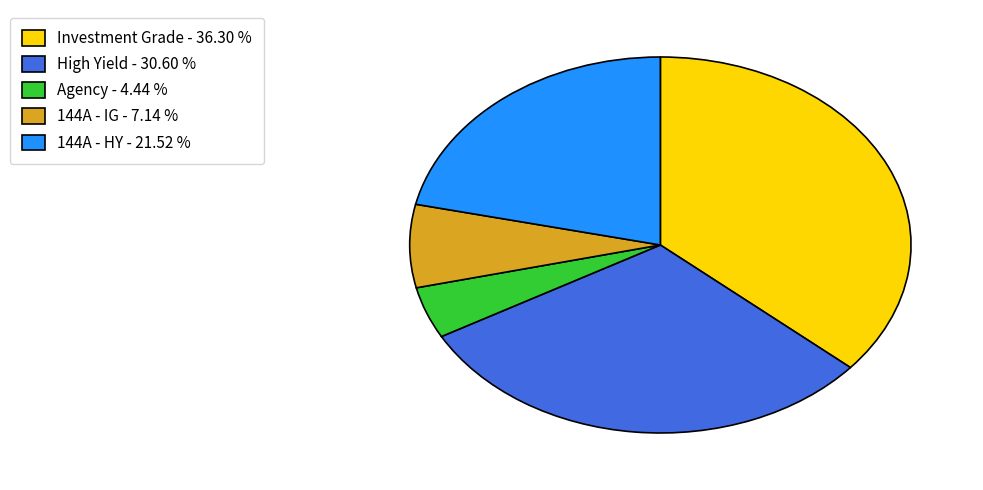

How many slices are in this pie chart?

5